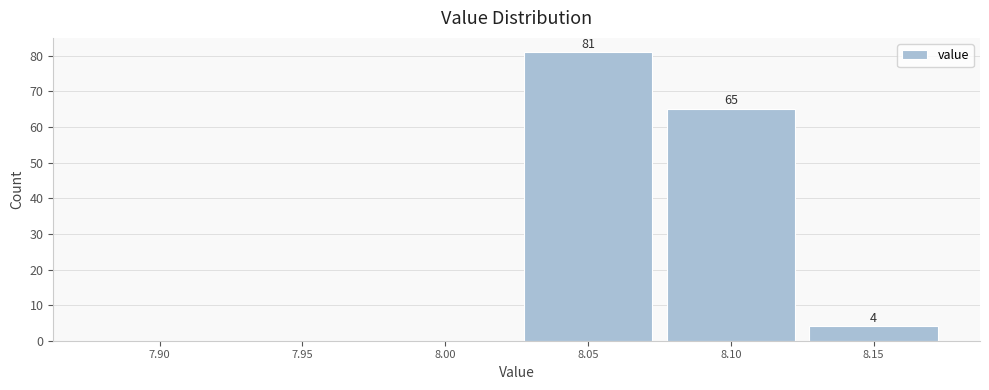

Reading left to right, extract all data points from this chart.

7.90=0	7.95=0	8.00=0	8.05=81	8.10=65	8.15=4